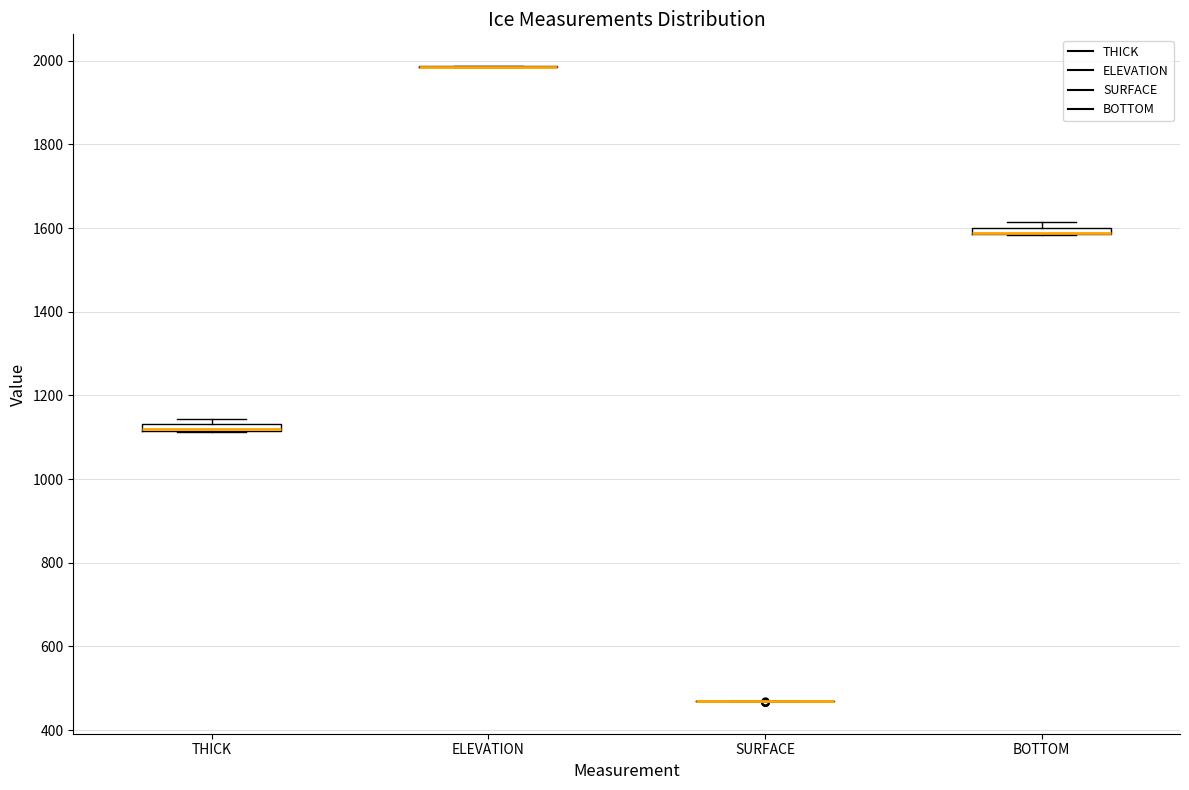

Where is the lower edge of the box for THICK on the y-axis? The values are not printed on the chart, so give them approximately, as read against the axis.

1120